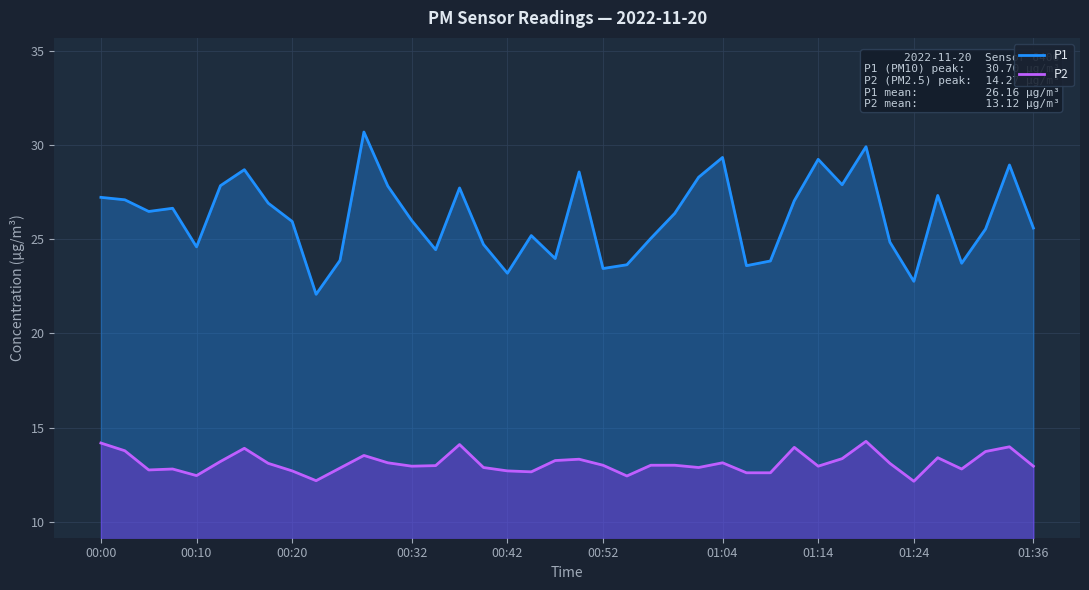

What is the difference between the maximum and minimum values in the P2 series?

2.1